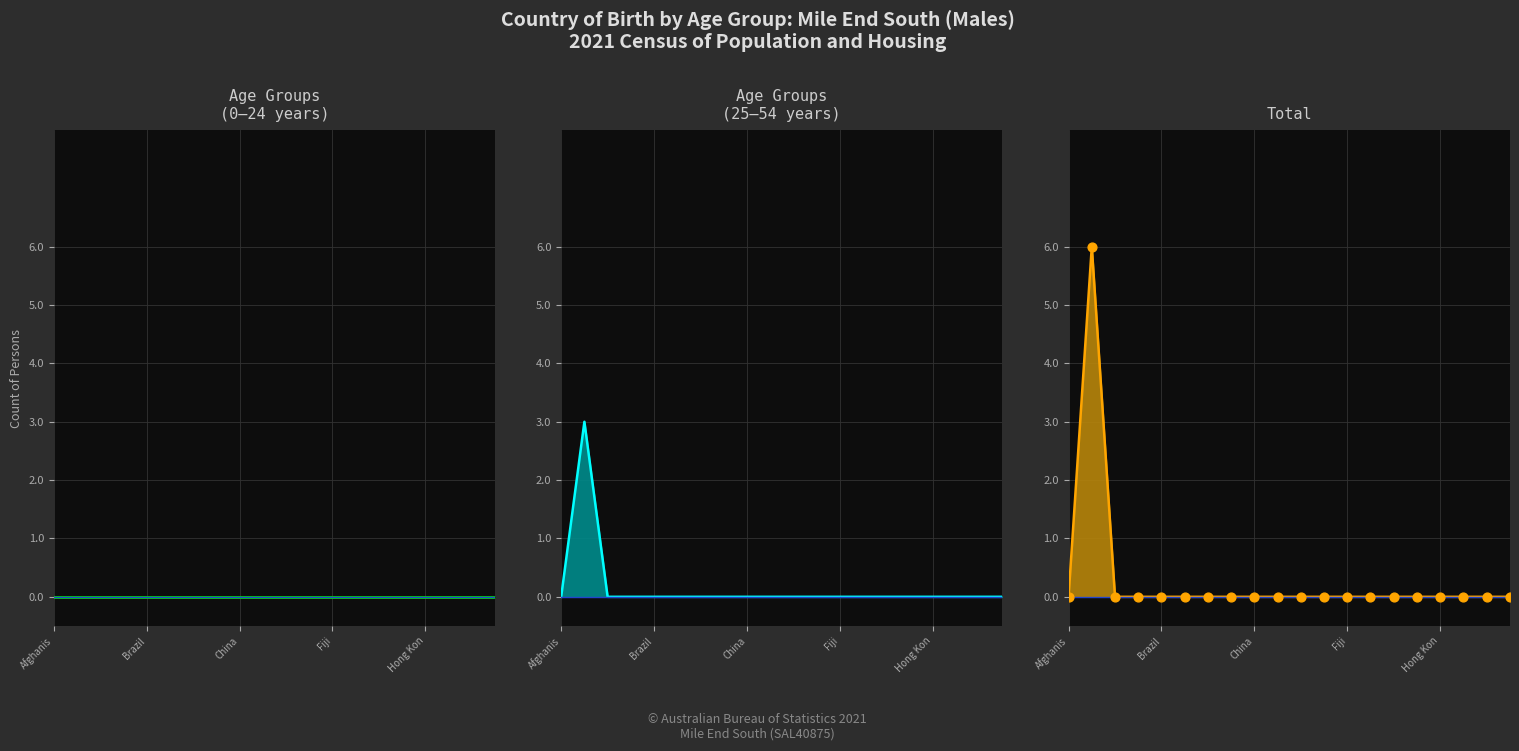

At how many categories does at least one series exceed 0?

1